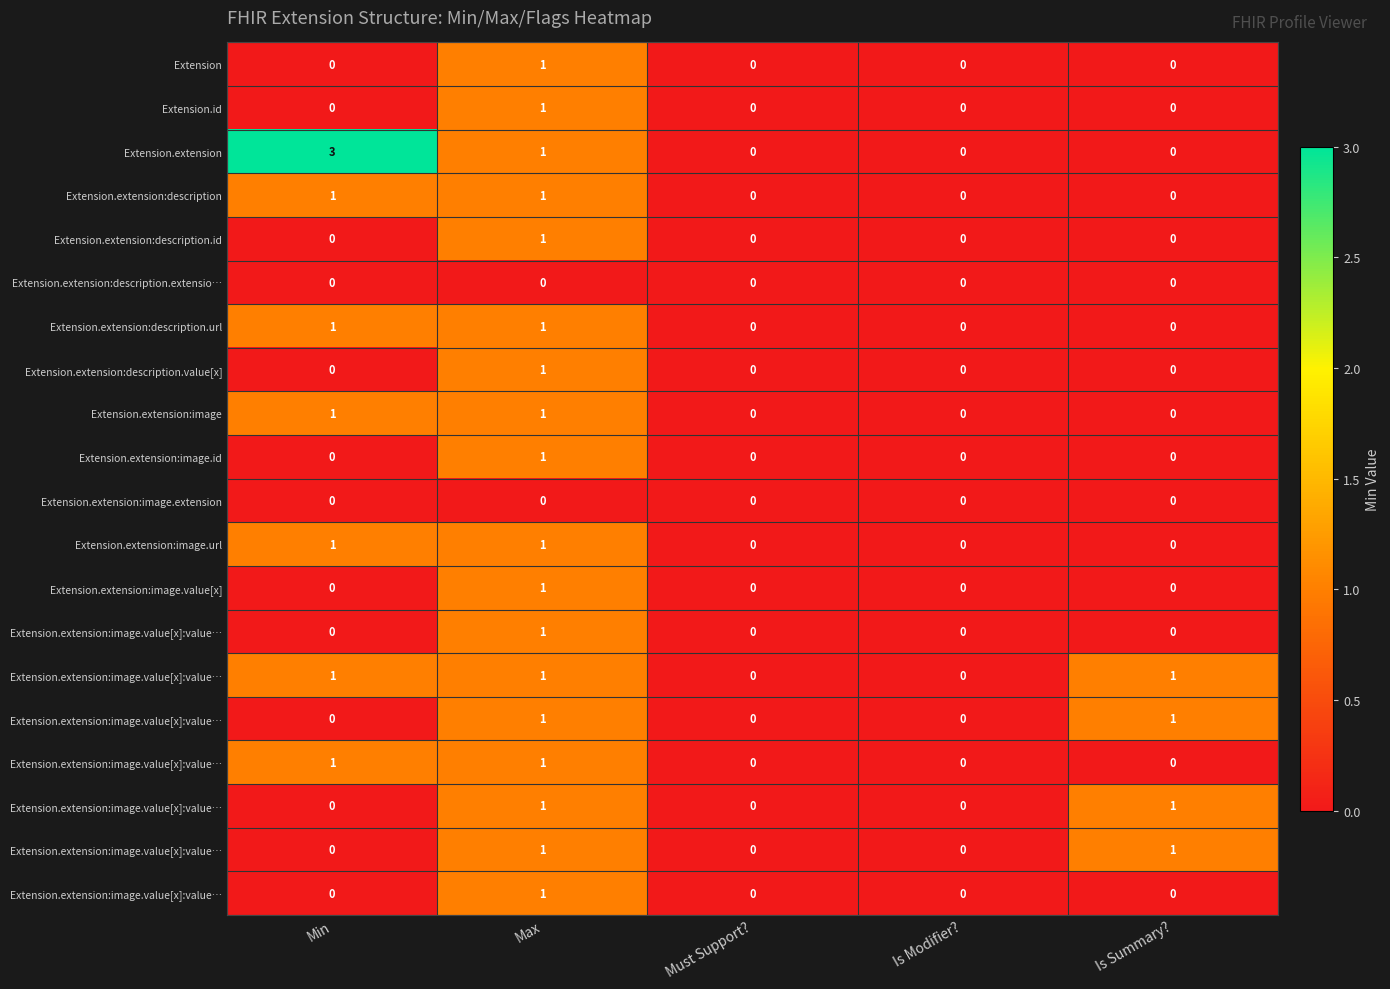

What is the greatest value displayed?

3